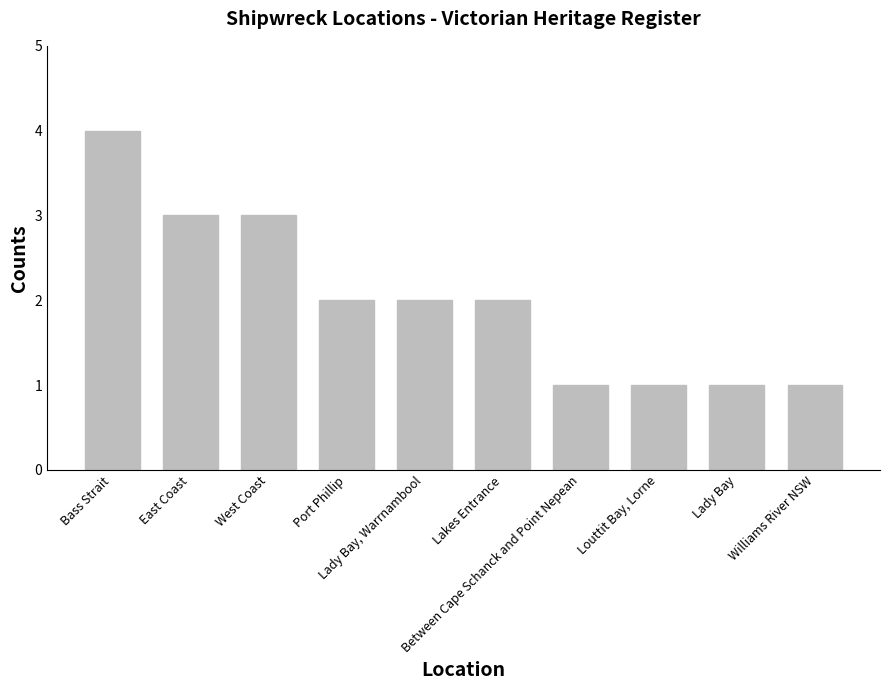

What is the greatest value displayed?

4